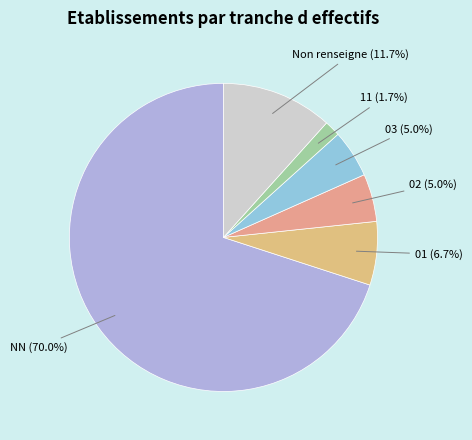

To the nearest percent, what percentage of the pie is 03?

5%